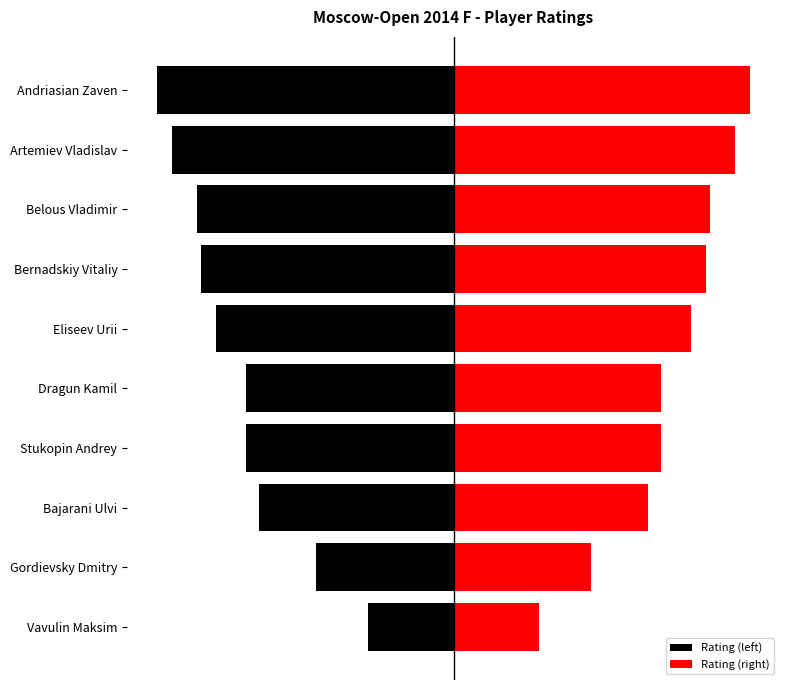

Which series has the largest total across all categories?

Rating (right)